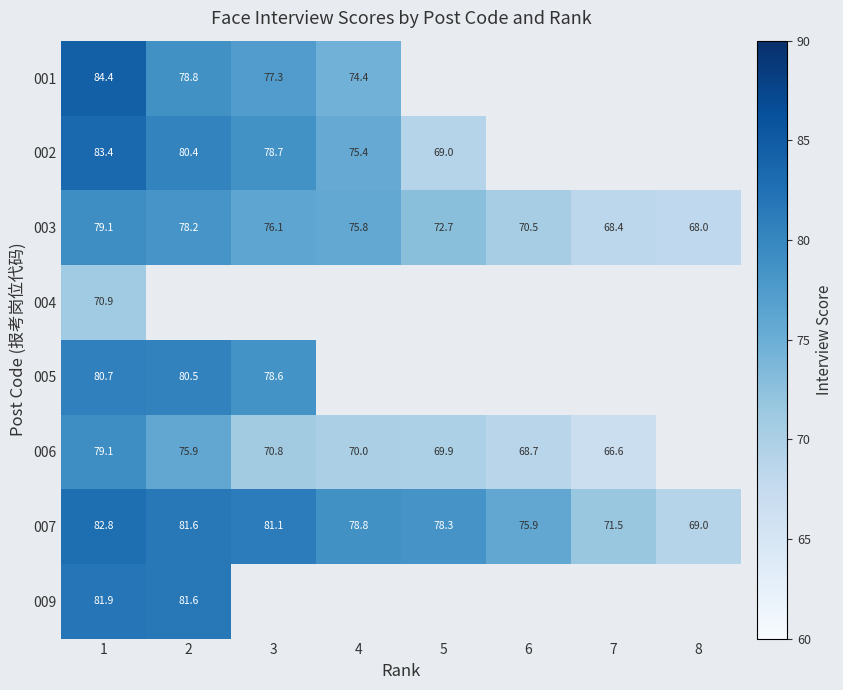

How many data points in 007 are above 78?

5